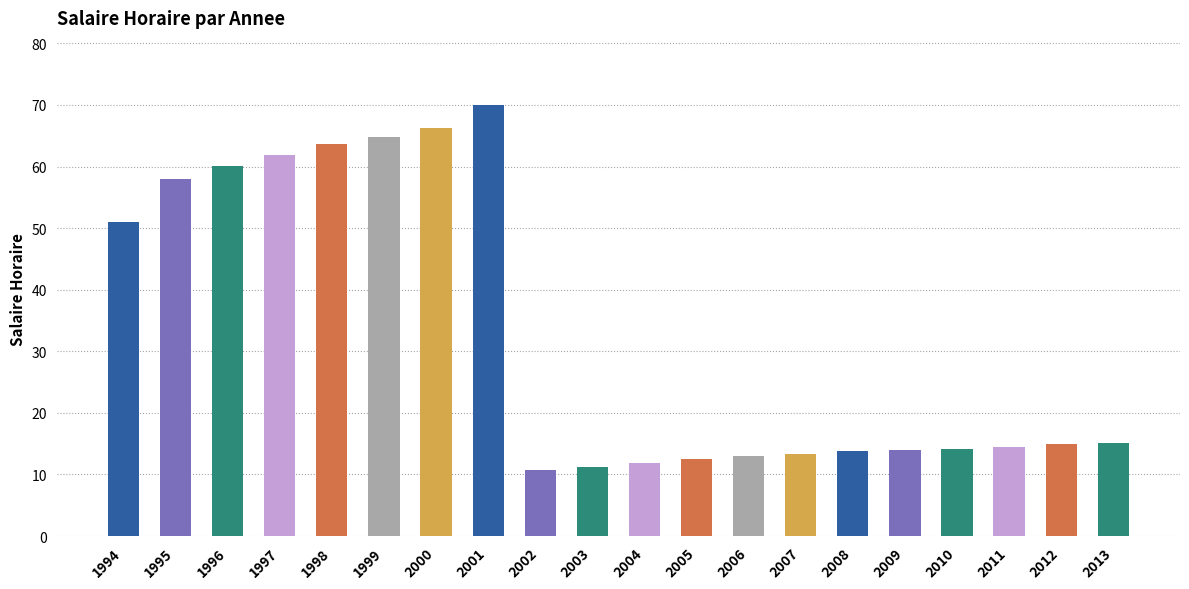

What is the smallest value displayed?

10.8